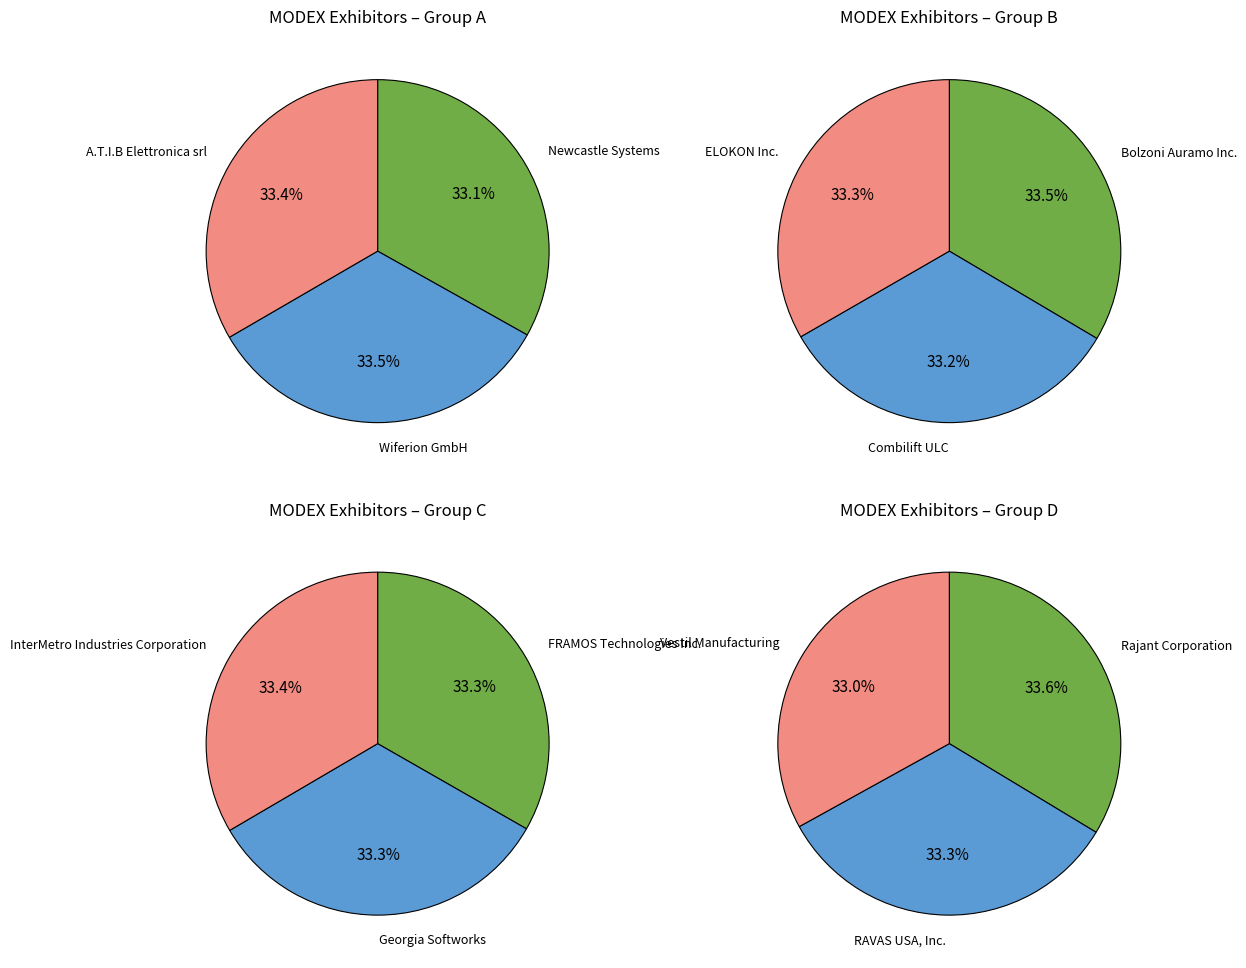

Does Newcastle Systems represent more than half of the total?

No